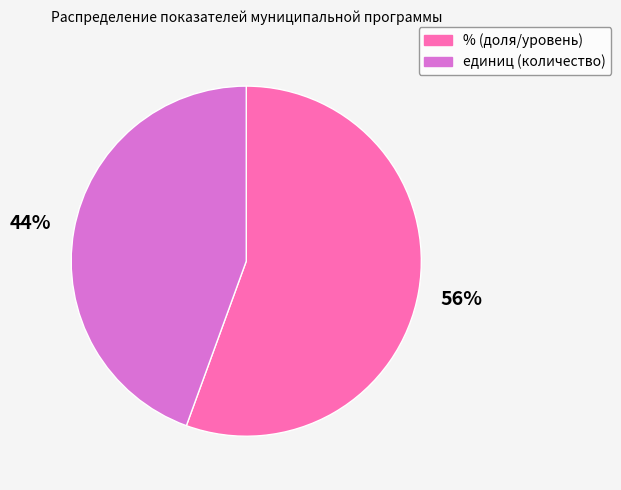

To the nearest percent, what percentage of the pie is %?

56%